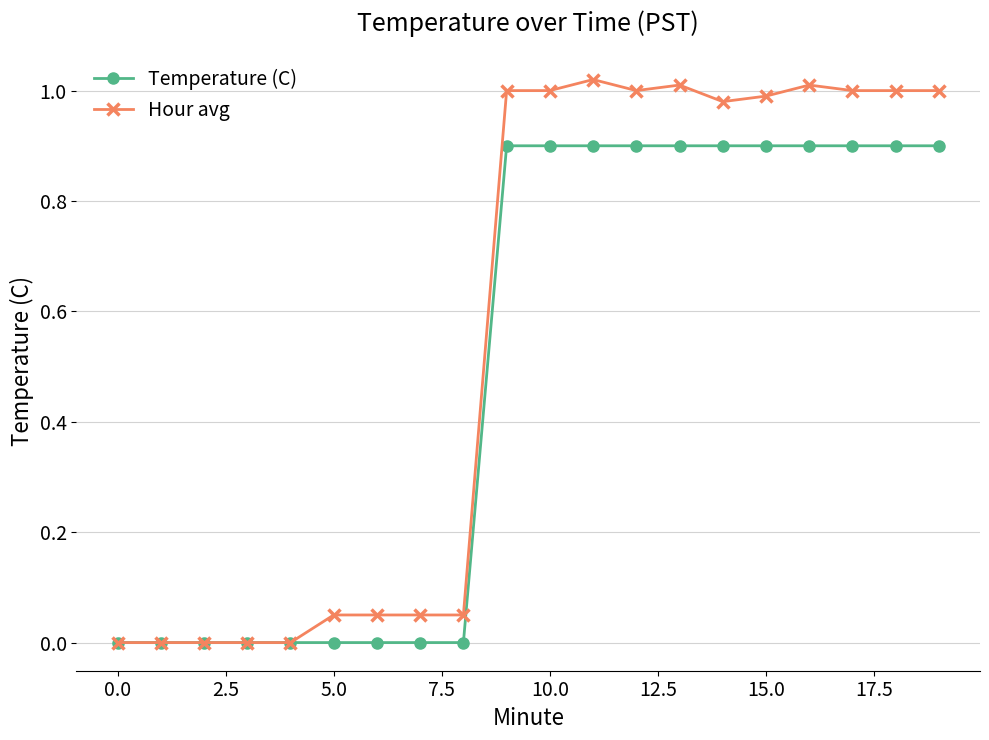

List the series in order of their peak value, highest first.

Hour avg, Temperature (C)